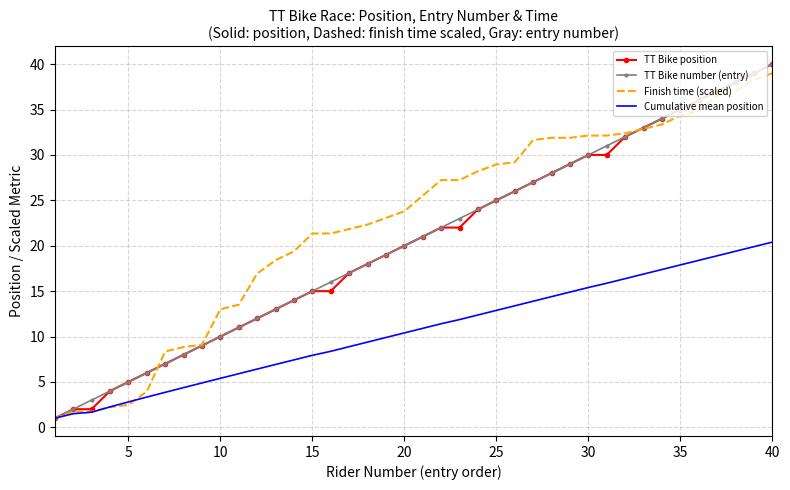

What is the difference between the maximum and minimum values in the Finish time (scaled) series?

38.0